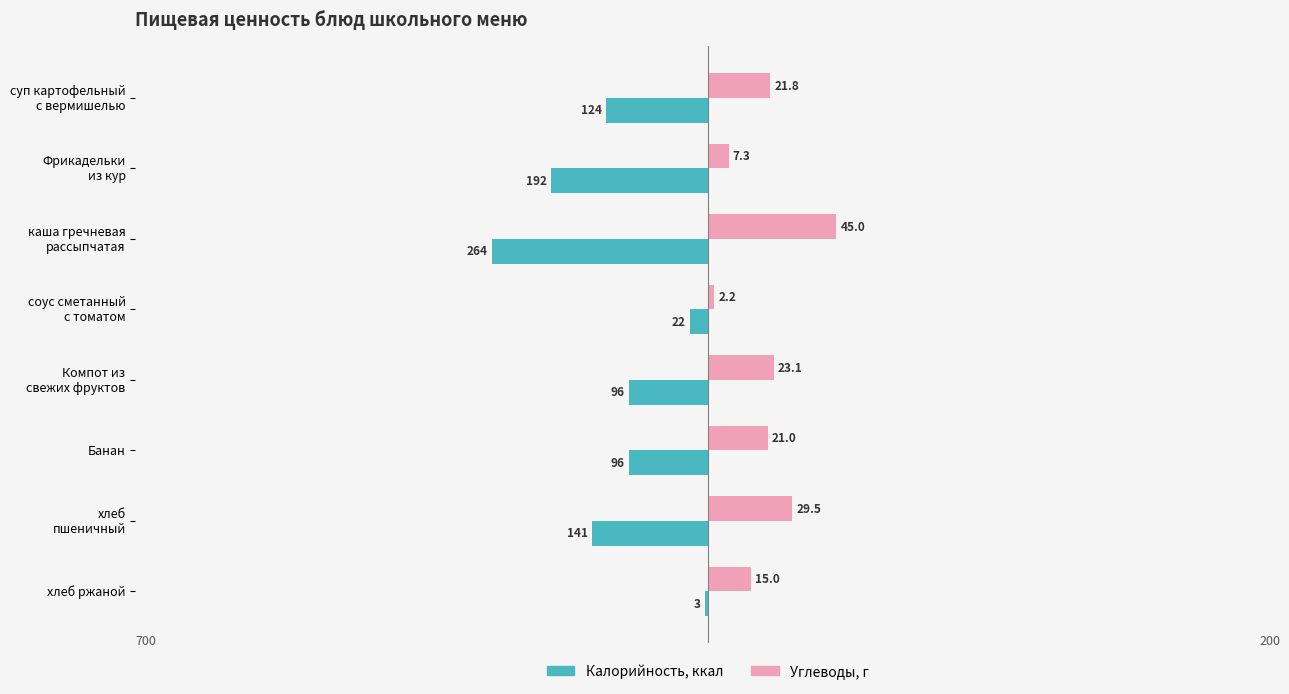

What is the difference between the values at соус сметанный с томатом and суп картофельный с вермишелью?

19.6